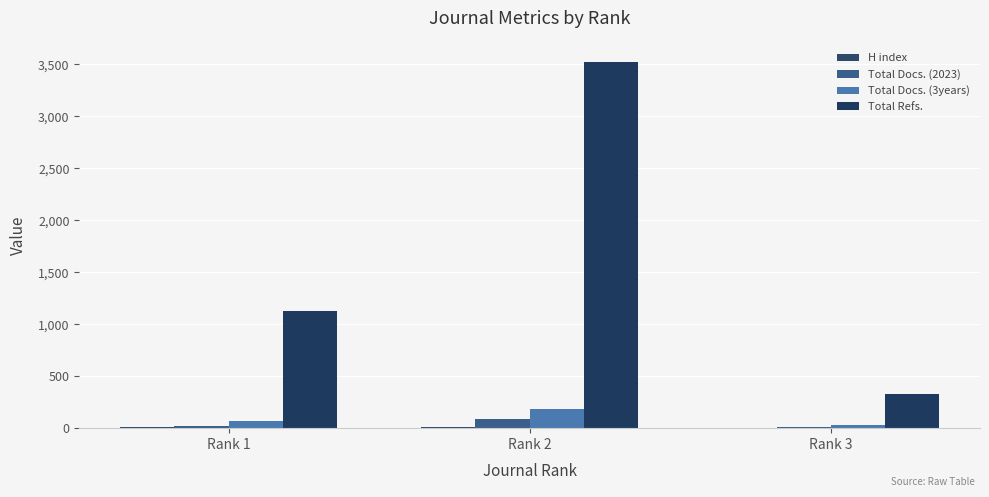

Read the H index value at Rank 3.

5